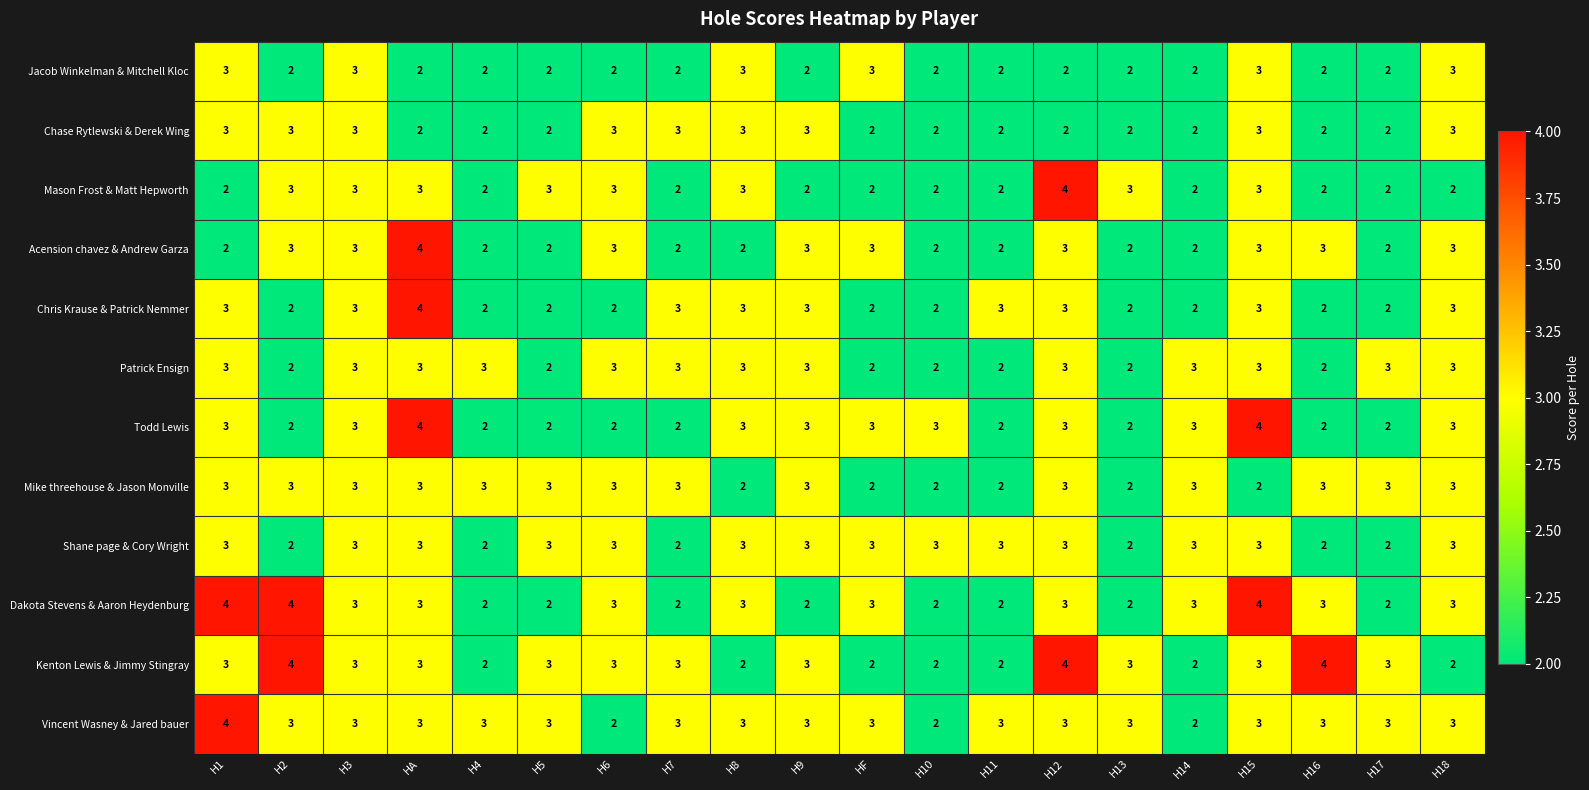

What is the sum of the Mike threehouse & Jason Monville values at H17 and HA?

6